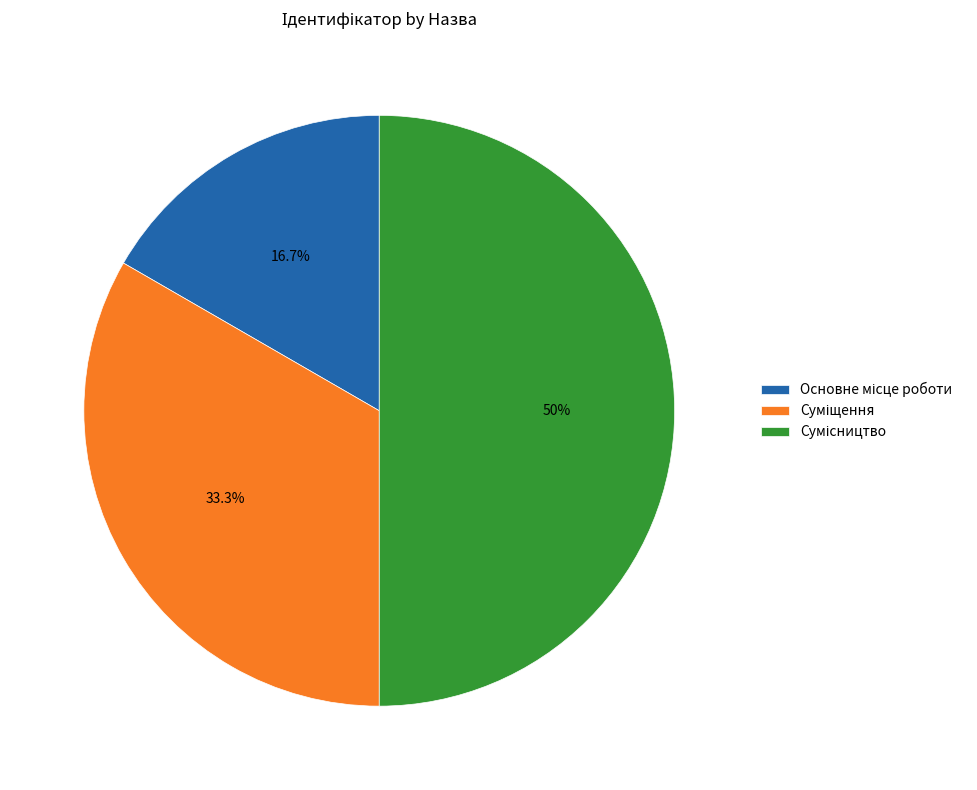

Which slice is the largest?

Сумісництво